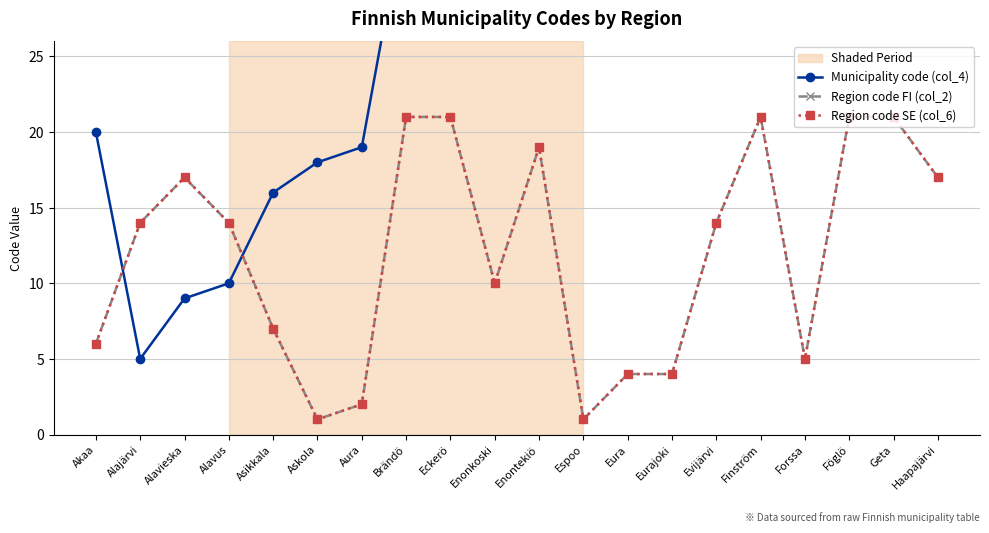

How many values in the Region code SE (col_6) series are below 14?

9